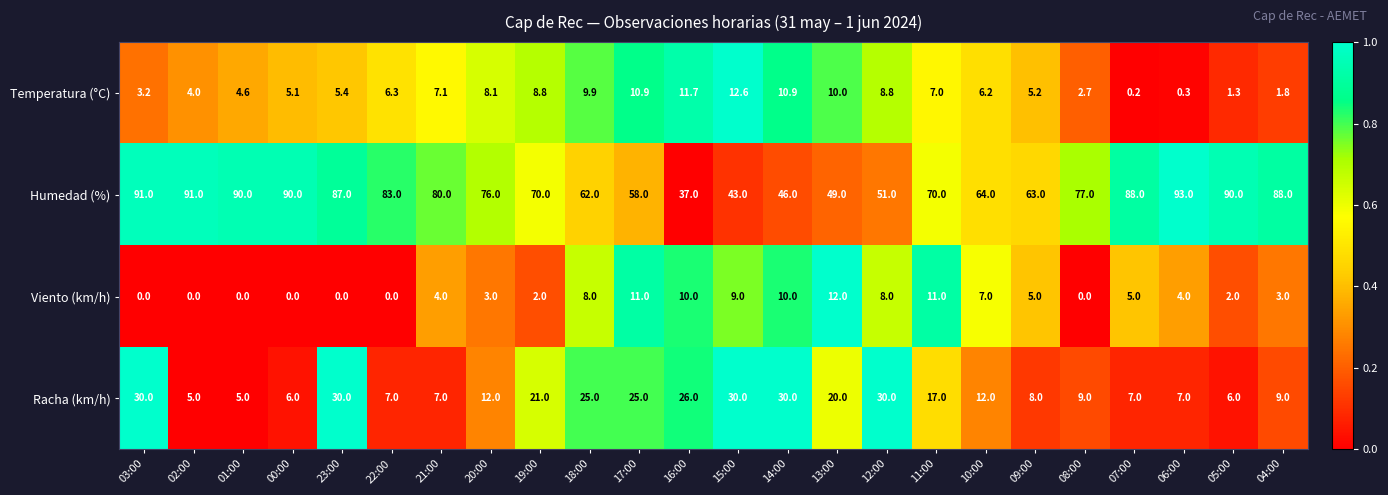

How many data points in Humedad (%) are less than 77?

12